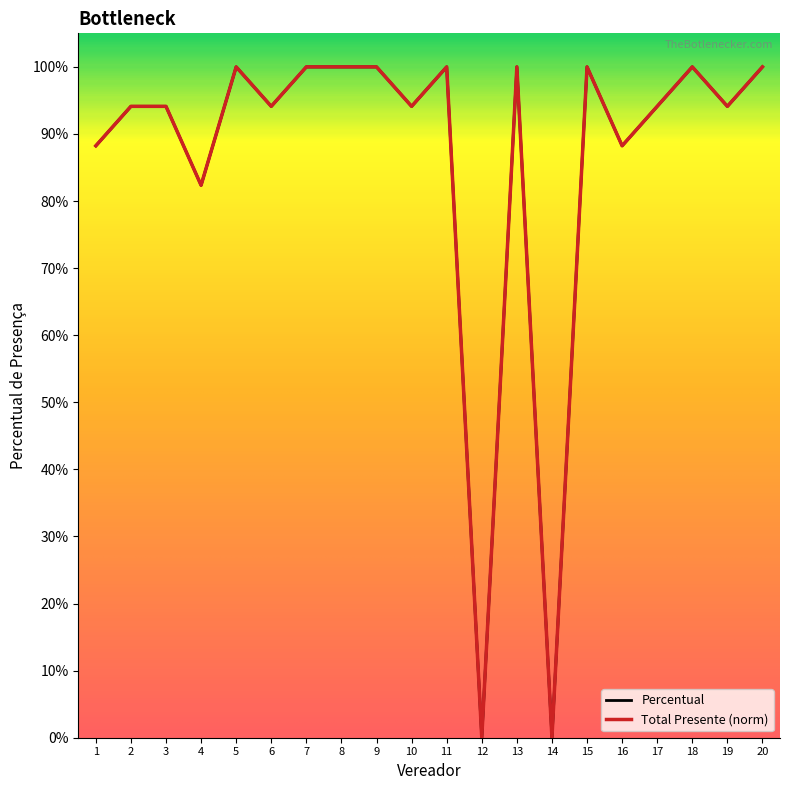

True or false: Percentual has a value of 0.6 at 20.

False